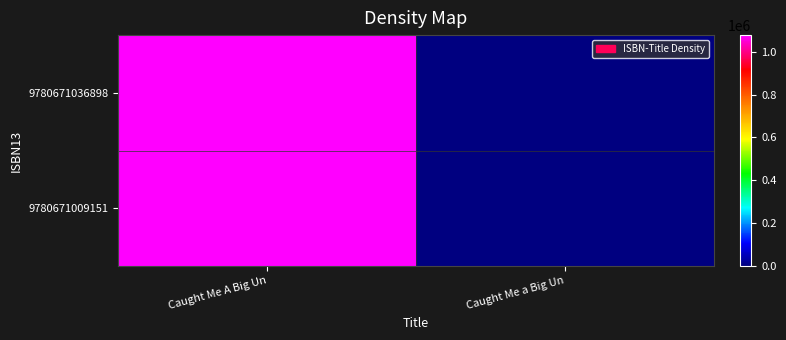

Which series has the widest spread of values?

9780671036898